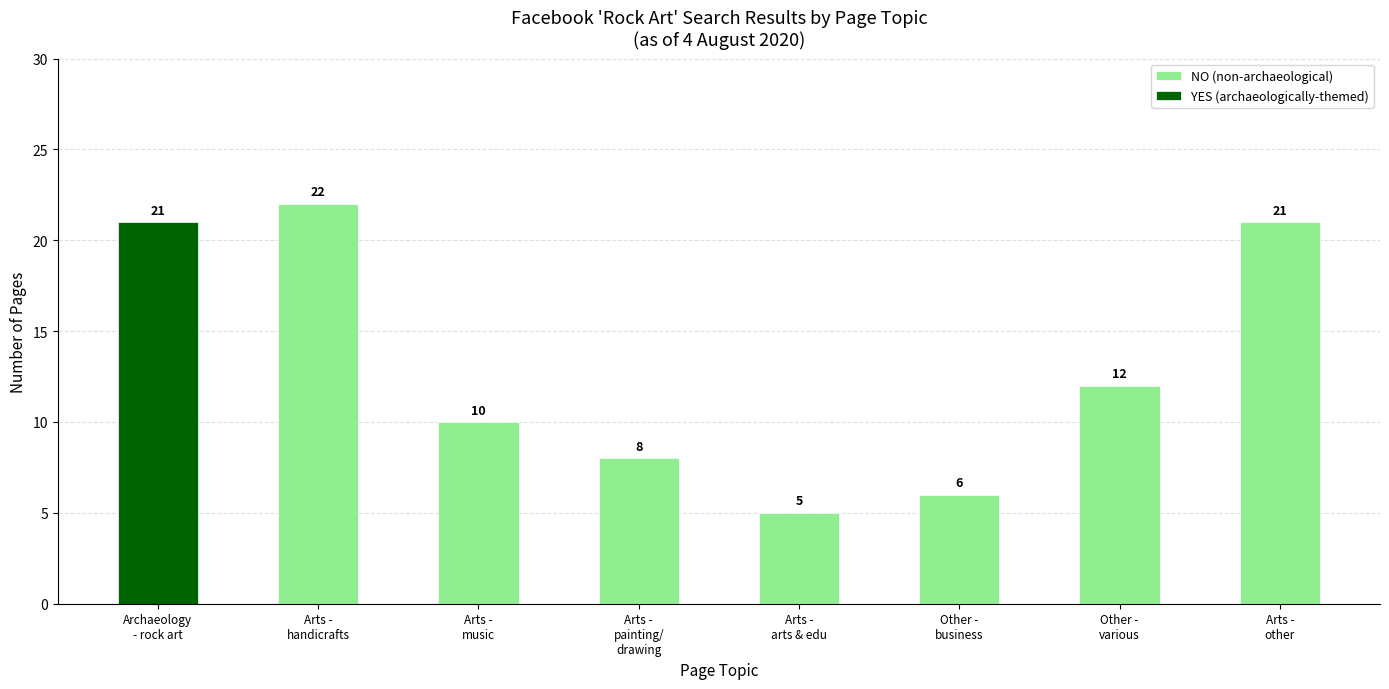

Which series has the widest spread of values?

YES (archaeologically-themed)